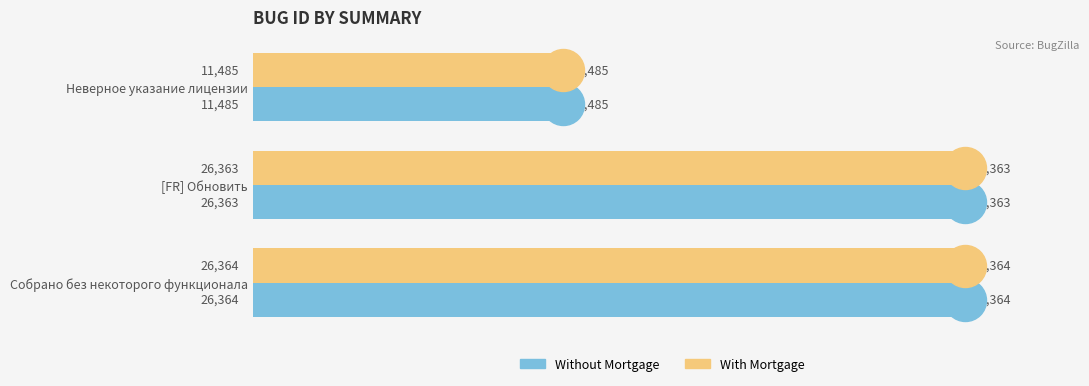

What value does the Without Mortgage series have at [FR] Обновить, to the nearest 50?

26350